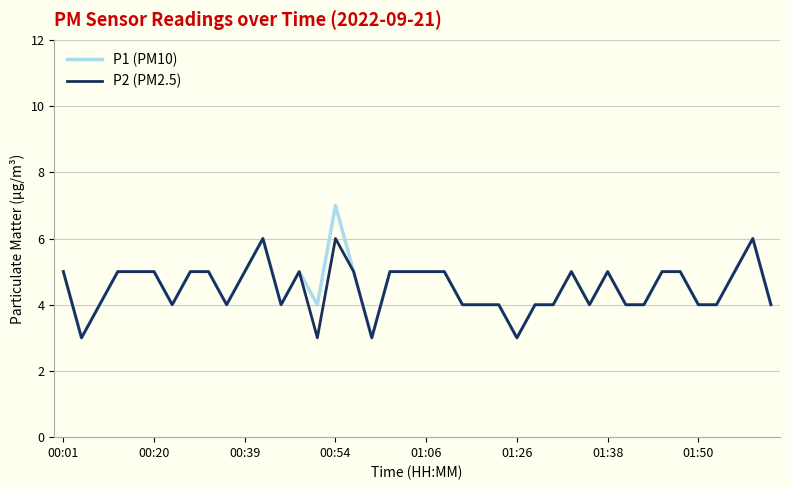

Reading right to left, transcribe all the data shown in this chart.

P1 (PM10): 4	6	5	4	4	5	5	4	4	5	4	5	4	4	3	4	4	4	5	5	5	5	3	5	7	4	5	4	6	5	4	5	5	4	5	5	5	4	3	5
P2 (PM2.5): 4	6	5	4	4	5	5	4	4	5	4	5	4	4	3	4	4	4	5	5	5	5	3	5	6	3	5	4	6	5	4	5	5	4	5	5	5	4	3	5